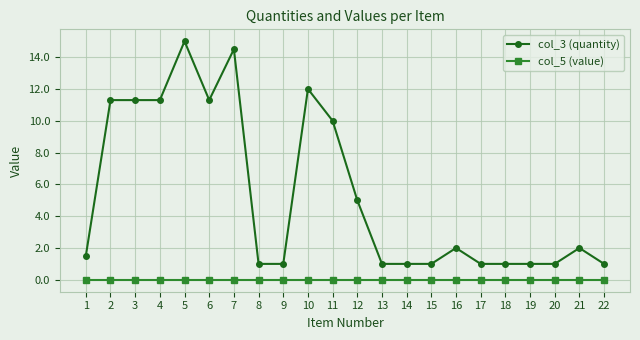

Reading left to right, transcribe all the data shown in this chart.

col_3 (quantity): 1.5	11.3	11.3	11.3	15.0	11.3	14.5	1.0	1.0	12.0	10.0	5.0	1.0	1.0	1.0	2.0	1.0	1.0	1.0	1.0	2.0	1.0
col_5 (value): 0.0	0.0	0.0	0.0	0.0	0.0	0.0	0.0	0.0	0.0	0.0	0.0	0.0	0.0	0.0	0.0	0.0	0.0	0.0	0.0	0.0	0.0